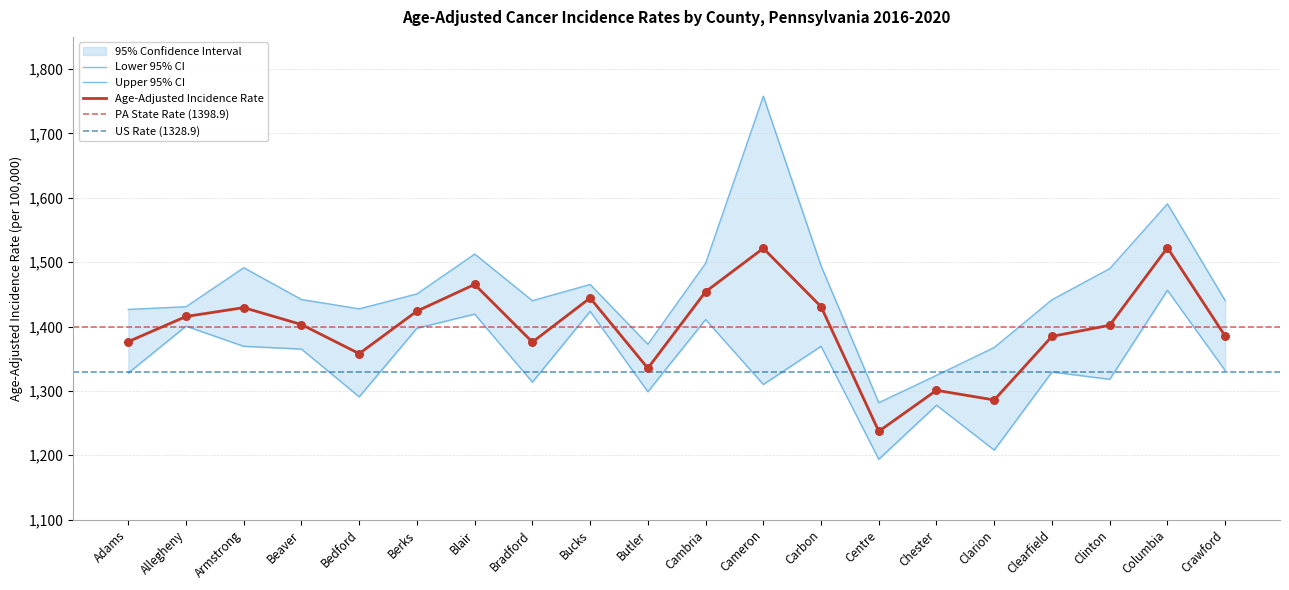

Which series has the largest total across all categories?

Upper 95% CI